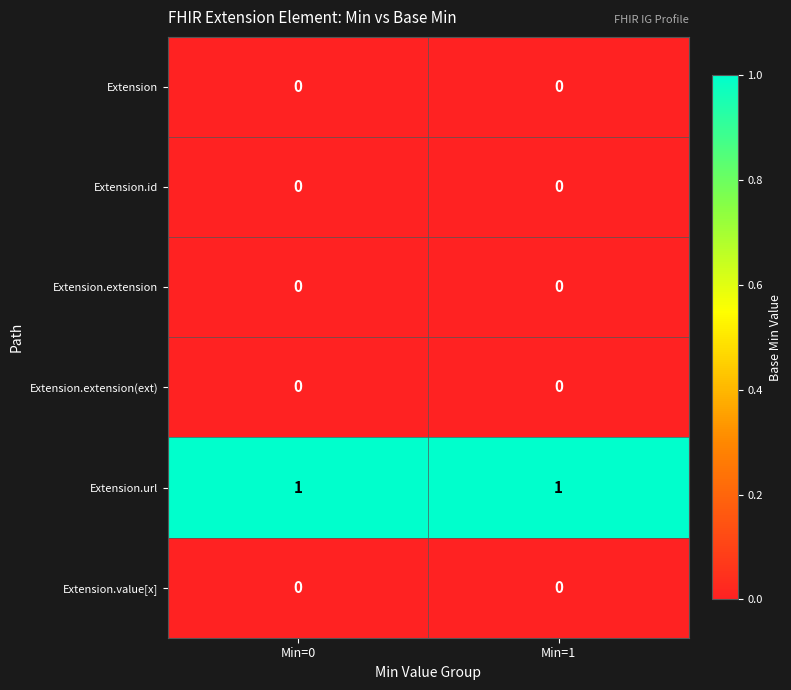

Is the value of Extension.url at Min=1 greater than the value of Extension.value[x] at Min=1?

Yes